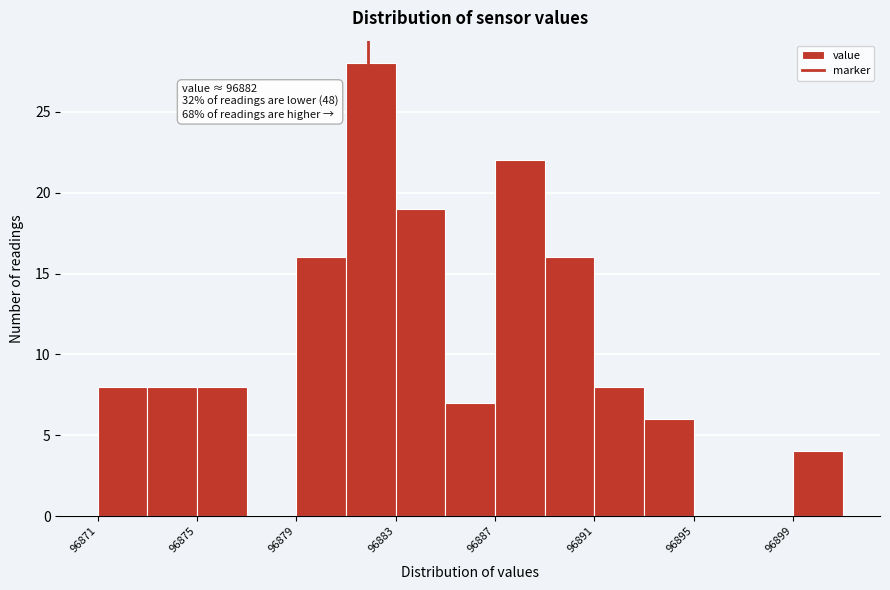

Which range on the x-axis has the tallest bar?

96881.0 to 96883.0